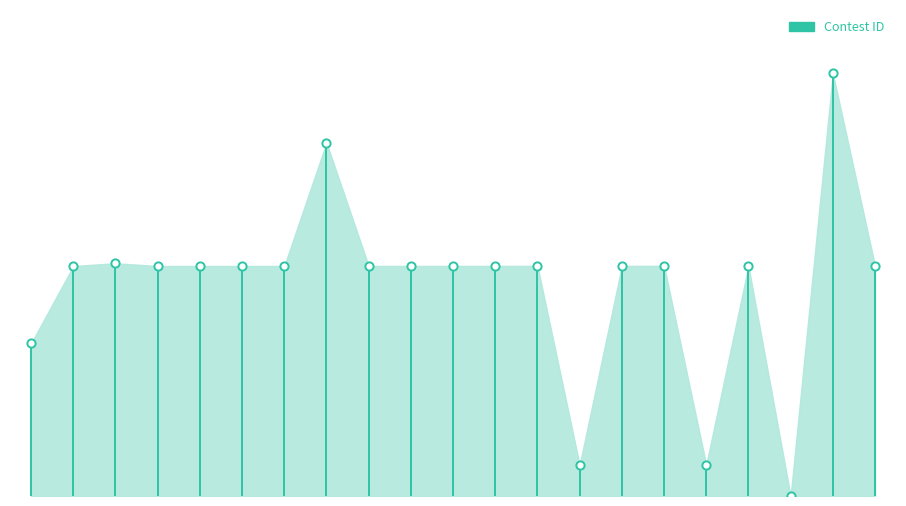

What is the change in value from 13 to 14?

+0.5